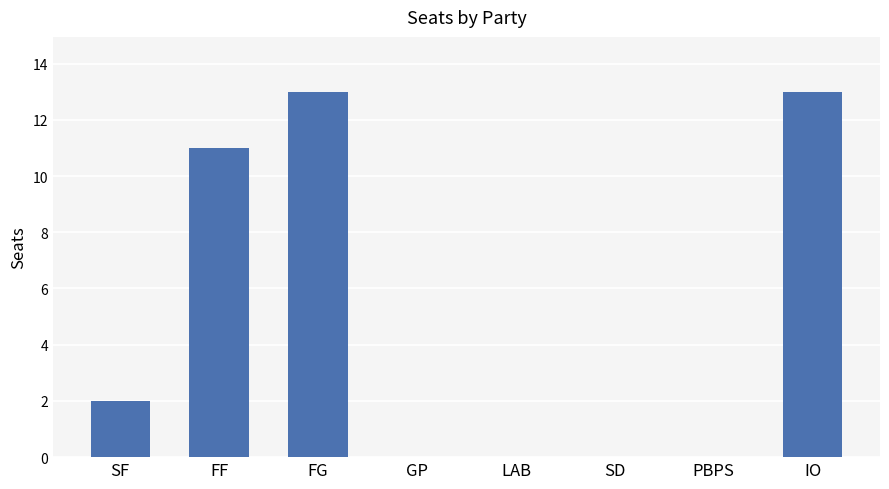

Count the values in the range 0 to 13.

8